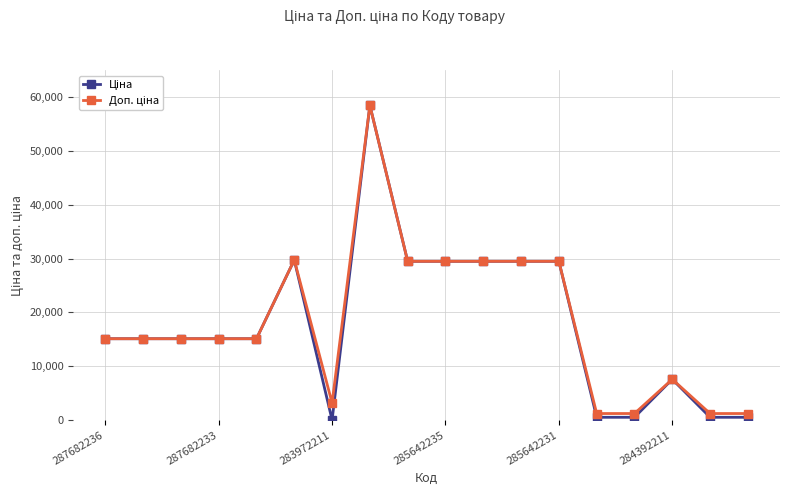

What is the maximum value shown in the chart?

58426.5